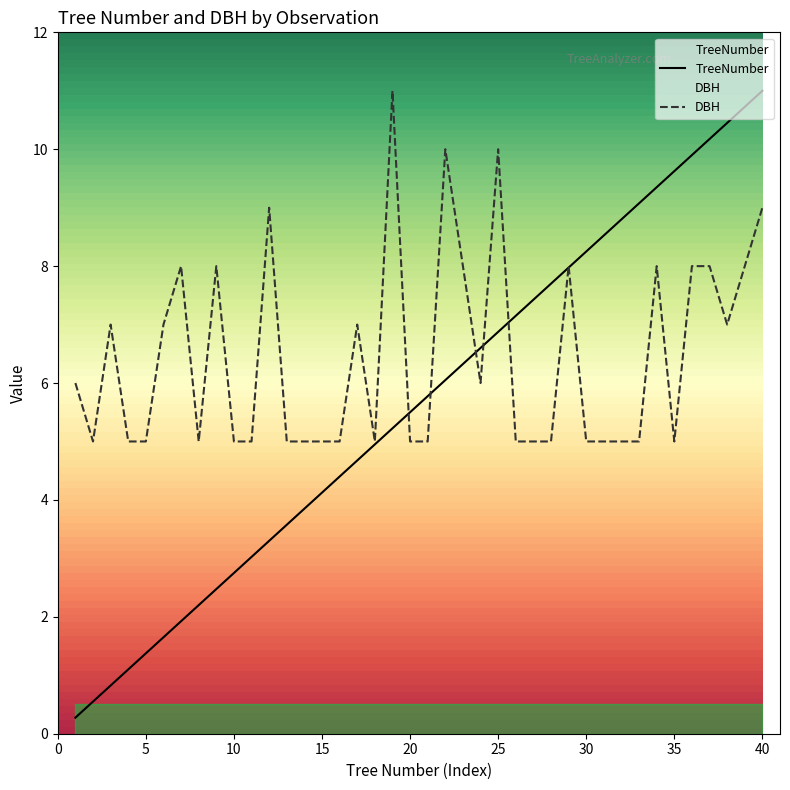

Reading left to right, list all the values displayed in this chart.

TreeNumber: 0.3	0.6	0.8	1.1	1.4	1.6	1.9	2.2	2.5	2.8	3.0	3.3	3.6	3.8	4.1	4.4	4.7	5.0	5.2	5.5	5.8	6.1	6.3	6.6	6.9	7.2	7.4	7.7	8.0	8.2	8.5	8.8	9.1	9.3	9.6	9.9	10.2	10.4	10.7	11.0
DBH: 6.0	5.0	7.0	5.0	5.0	7.0	8.0	5.0	8.0	5.0	5.0	9.0	5.0	5.0	5.0	5.0	7.0	5.0	11.0	5.0	5.0	10.0	8.0	6.0	10.0	5.0	5.0	5.0	8.0	5.0	5.0	5.0	5.0	8.0	5.0	8.0	8.0	7.0	8.0	9.0